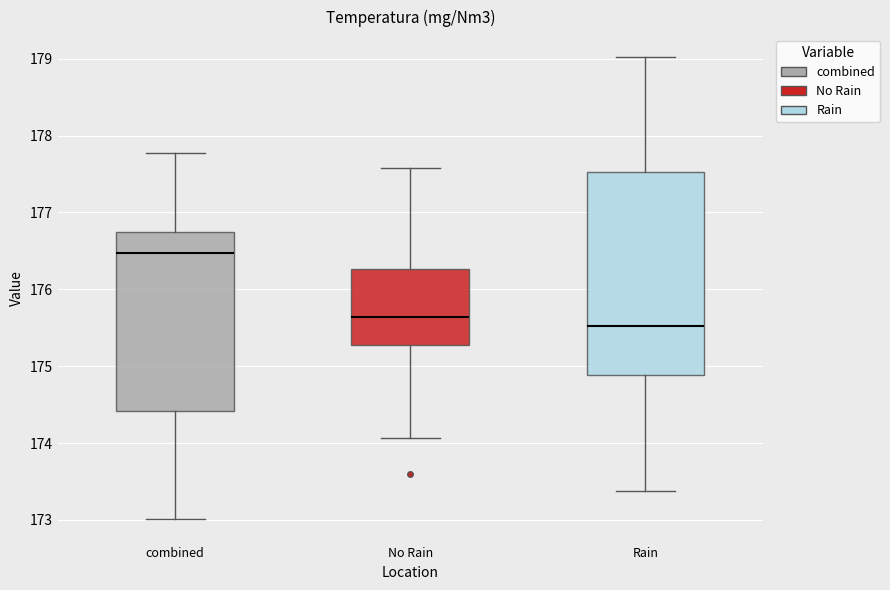

Reading left to right, read every box against the y-axis: the position of its median line, the range the box covers, and the ends of its whiskers. The values are not printed on the chart, so give them approximately, as read against the axis.

combined: median 176.5, box 174.4 to 176.7, whiskers 173.0 to 177.8
No Rain: median 175.6, box 175.3 to 176.3, whiskers 174.1 to 177.6
Rain: median 175.5, box 174.9 to 177.5, whiskers 173.4 to 179.0